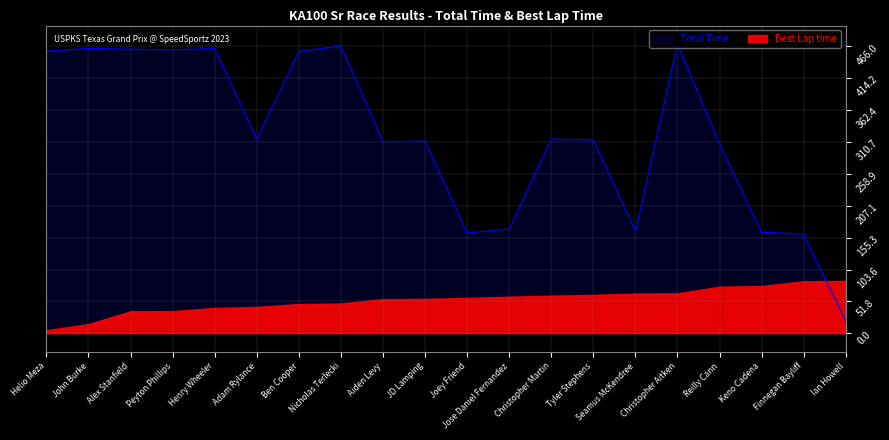

Rank the categories by value from lowest to highest.

Ian Howell, Finnegan Bayliff, Joey Friend, Keno Cadena, Seamus McKendree, Jose Daniel Fernandez, Reilly Cann, Aiden Levy, JD Lamping, Tyler Stephens, Christopher Martin, Adam Rylance, Ben Cooper, Helio Meza, Peyton Phillips, Alex Stanfield, Henry Wheeler, John Burke, Nicholas Terlecki, Christopher Aitken